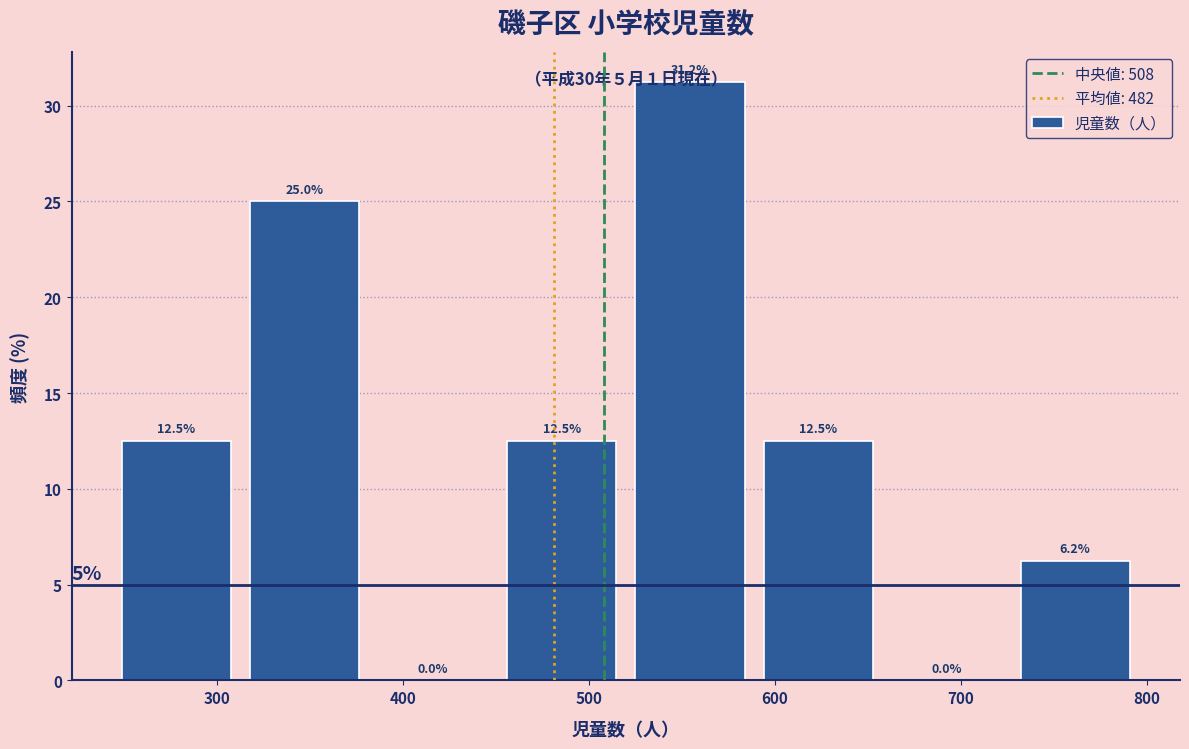

Over which range of the x-axis is the bar tallest?

525 to 594